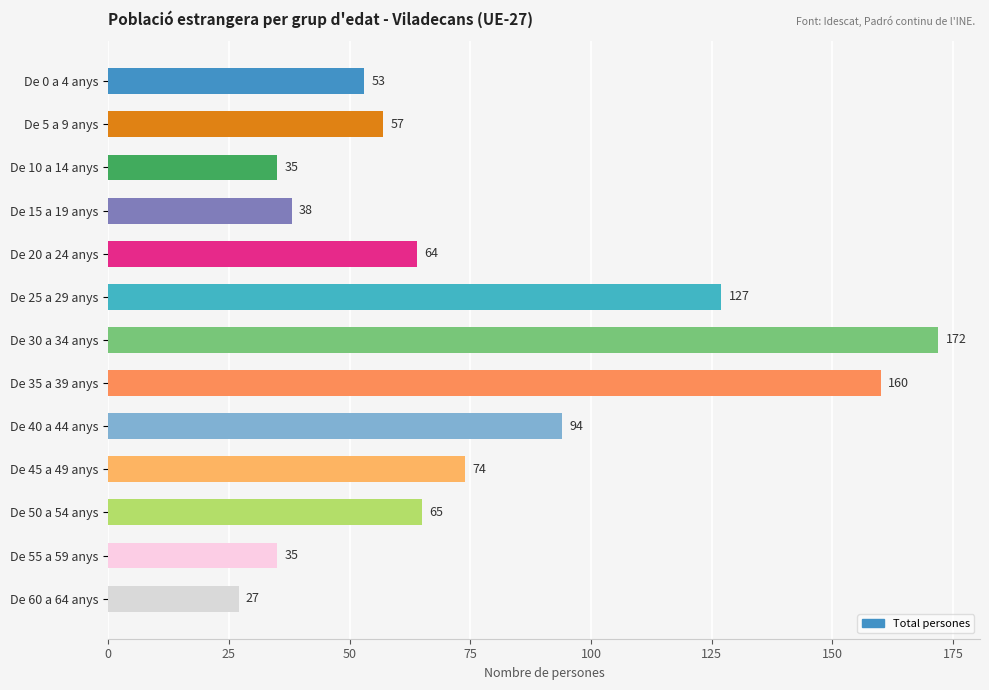

What is the average value?

77